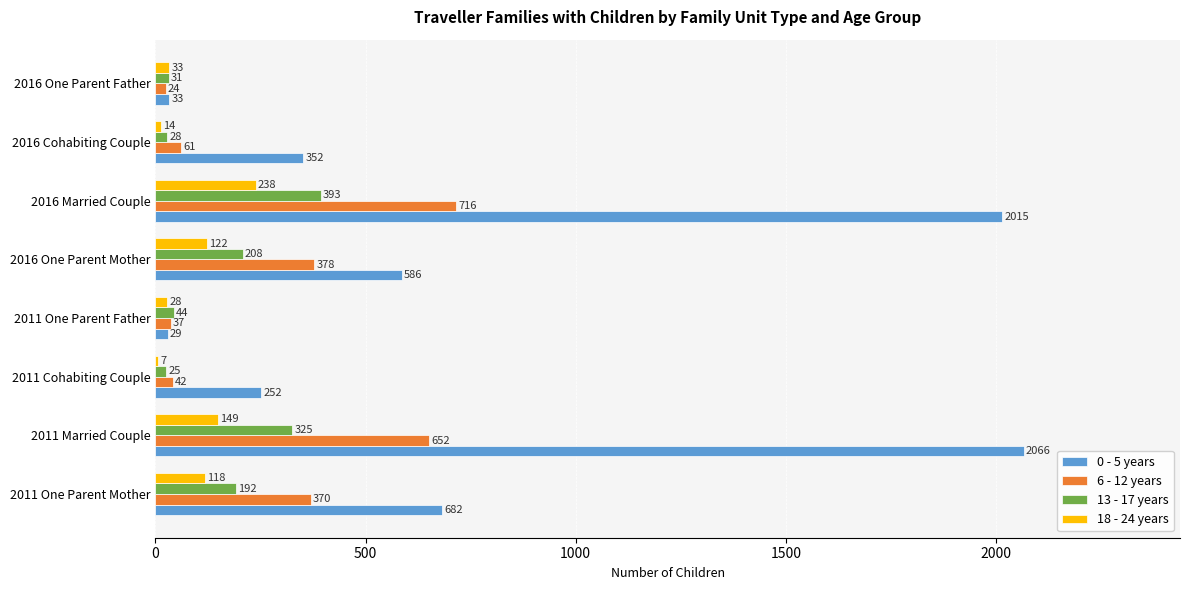

What is the maximum value for 6 - 12 years?

716